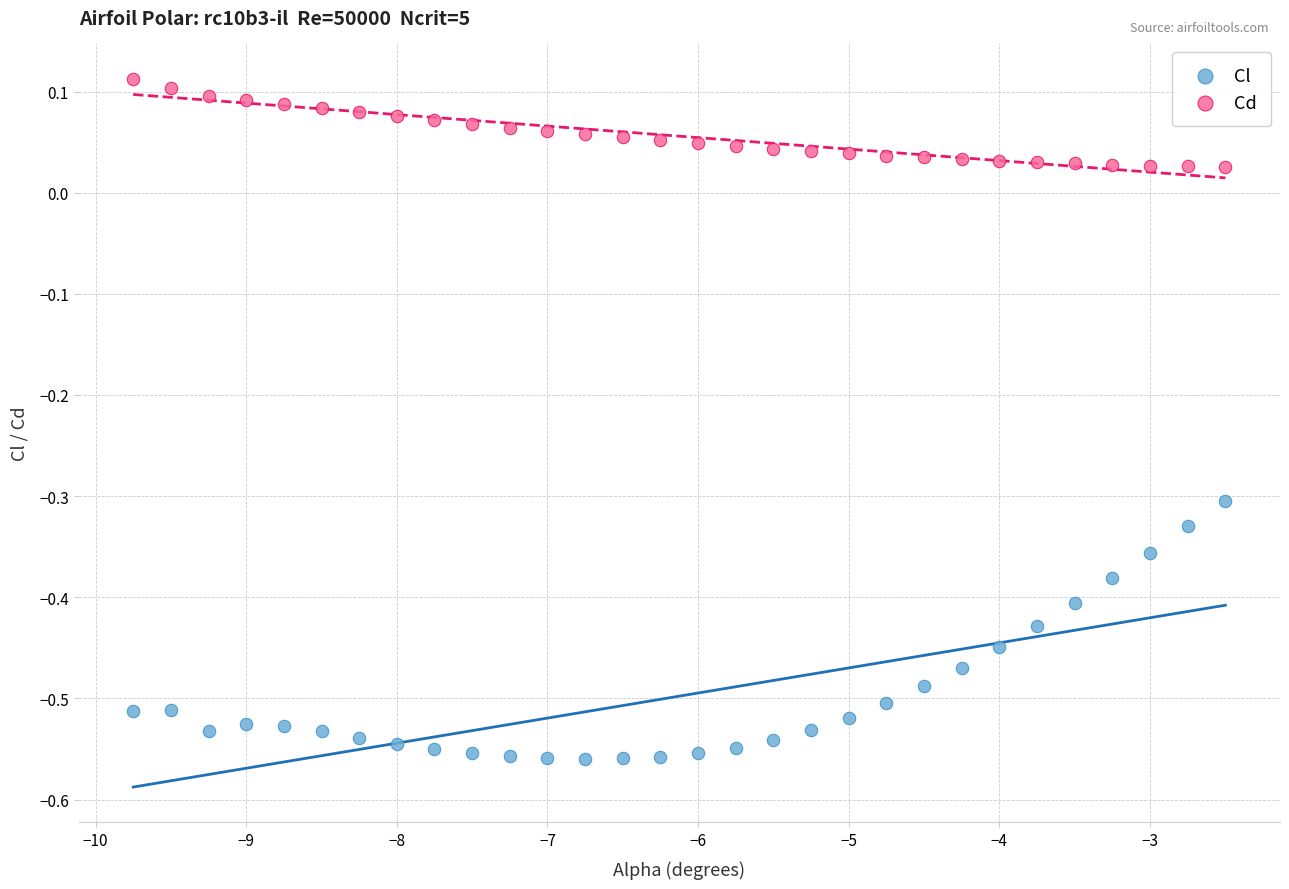

Across all data points, what is the range of Y values (max minus min)?

0.7